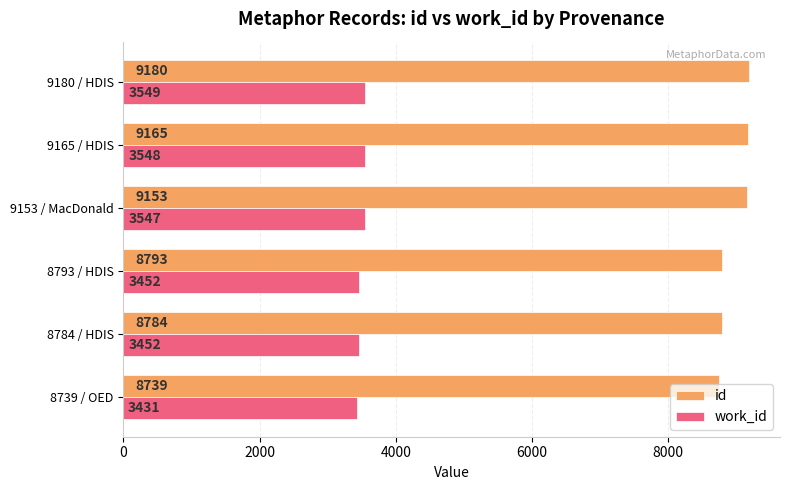

What is the difference between the maximum and second lowest values in the work_id series?

97